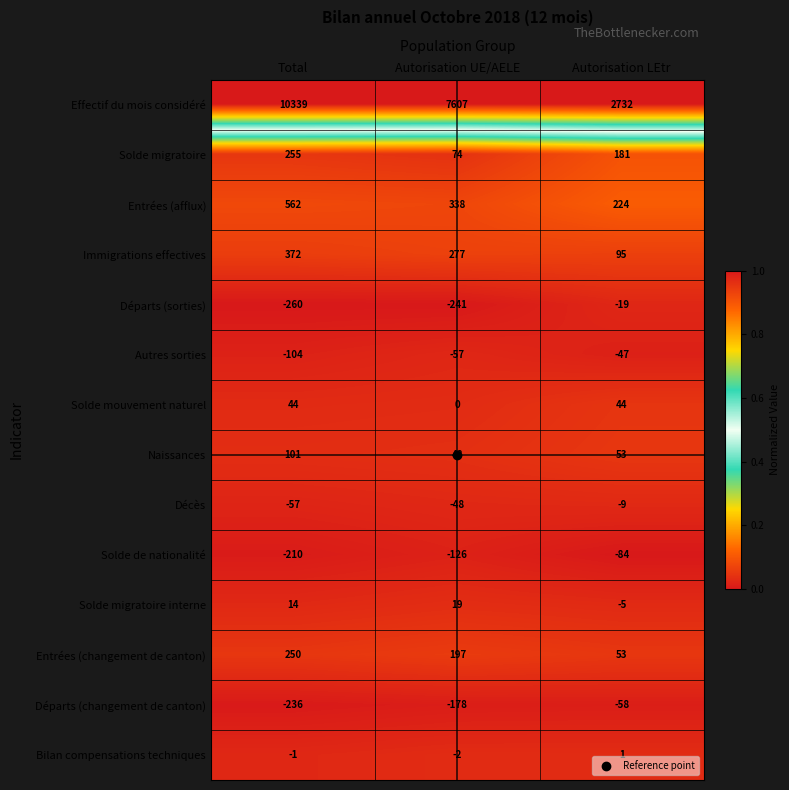

How many values in the Bilan compensations techniques series exceed -1?

1